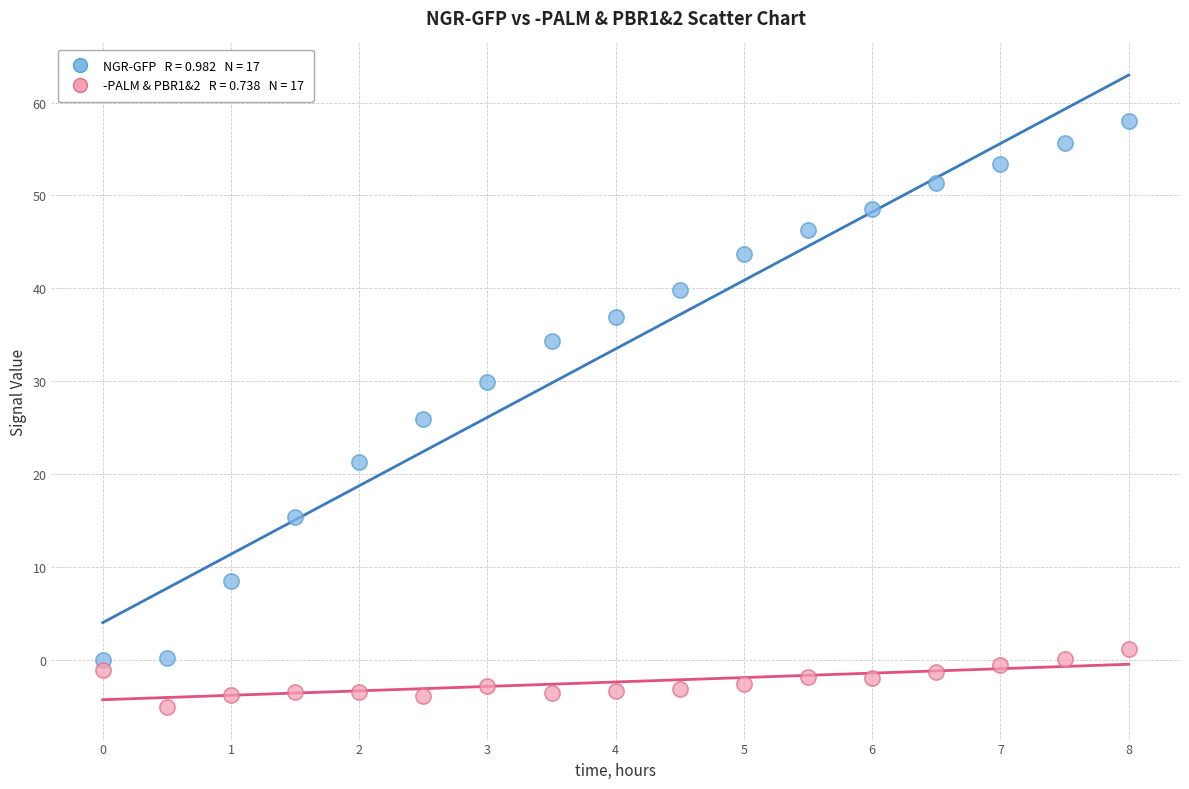

Across all data points, what is the range of X values (max minus min)?

8.0